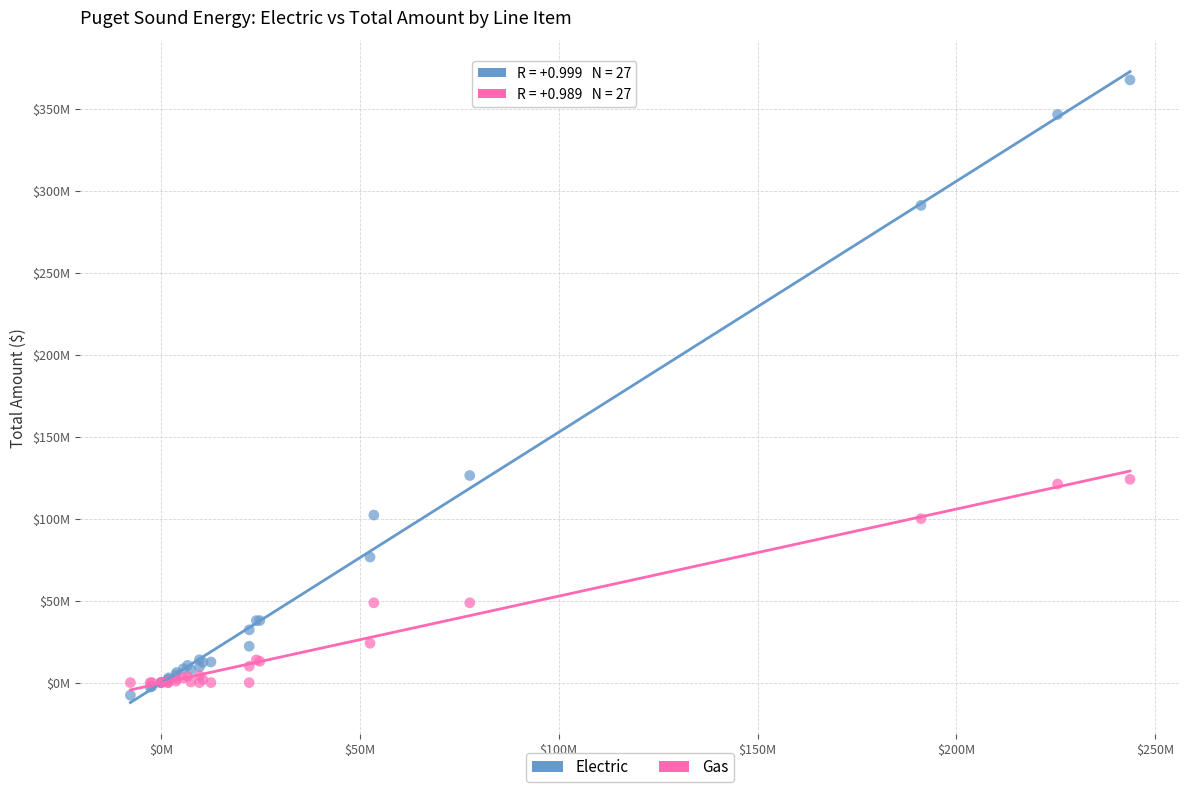

Which series has the largest Y range (max minus min)?

Electric